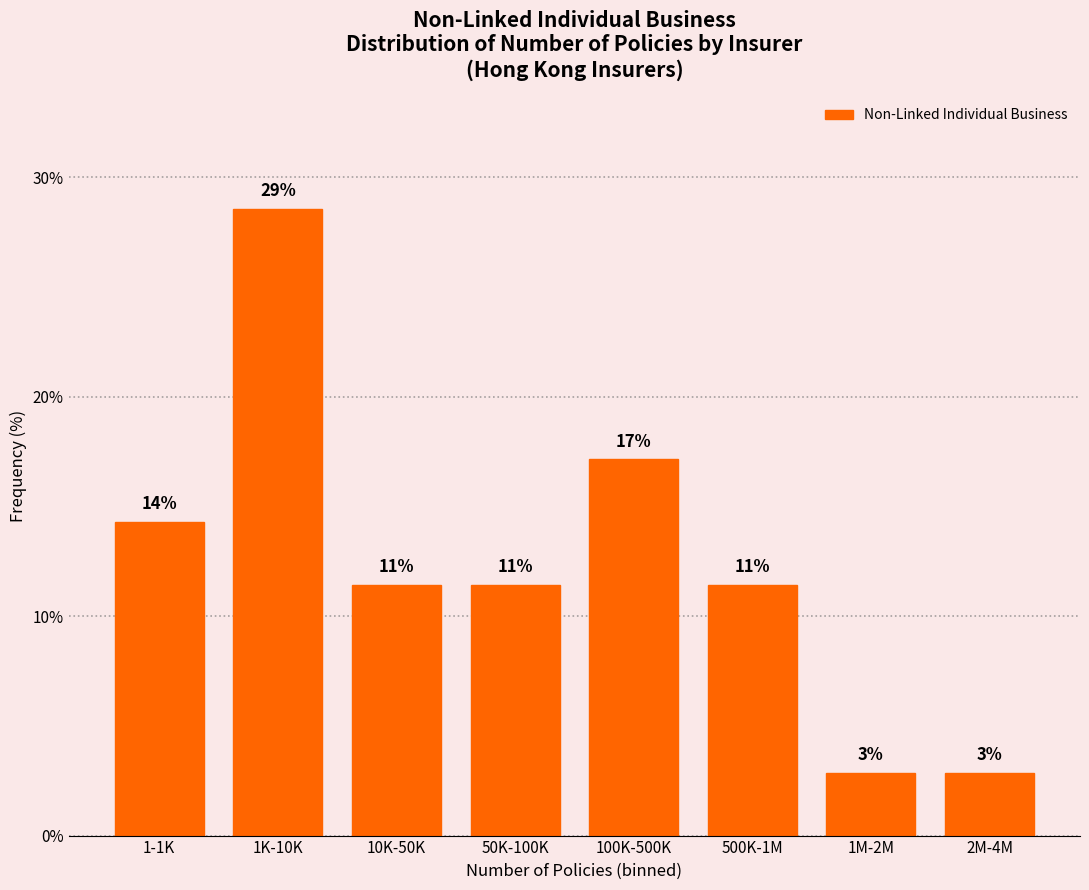

Does the chart contain any negative values?

No